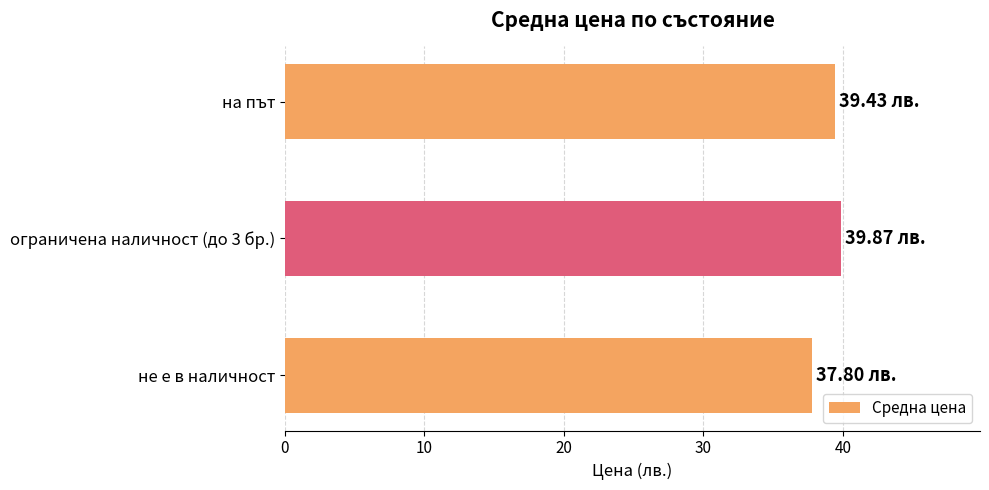

What is the ratio of the value at на път to the value at ограничена наличност (до 3 бр.)?

1.0